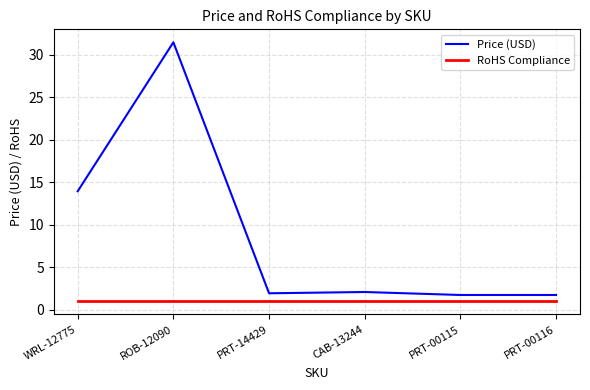

True or false: RoHS Compliance and Price (USD) cross at least once.

False